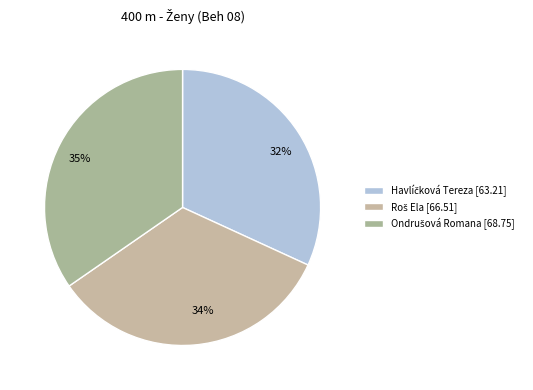

Count the number of slices in the pie.

3